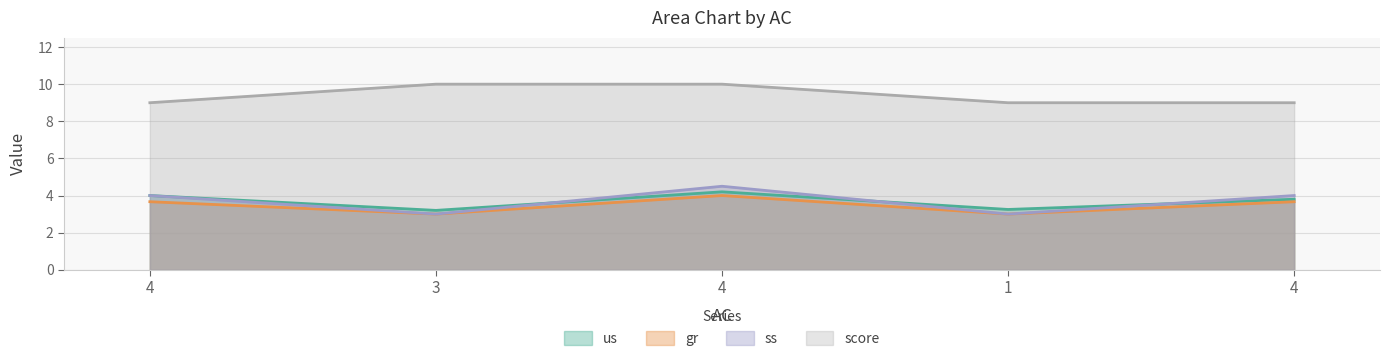

Which category has the highest value across all series?

3